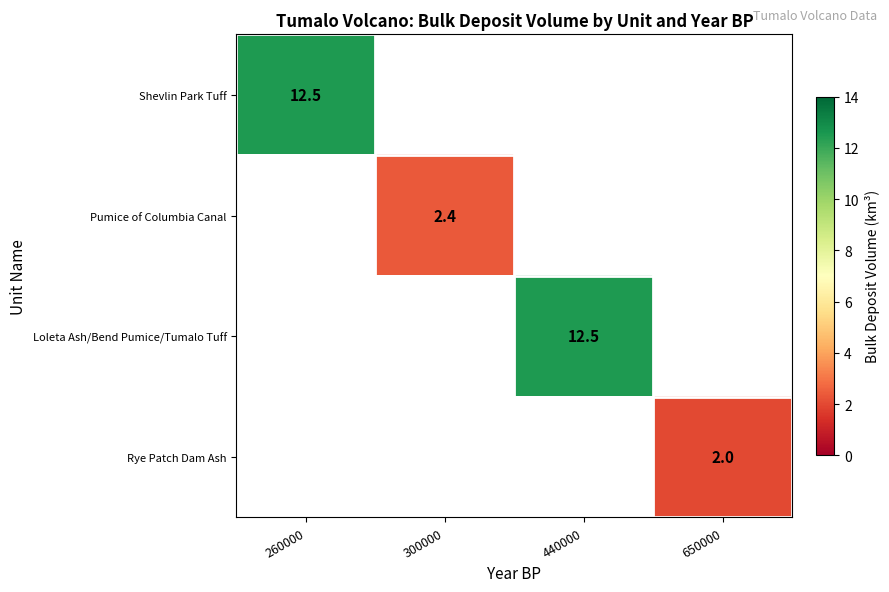

At how many categories does at least one series exceed 5?

2